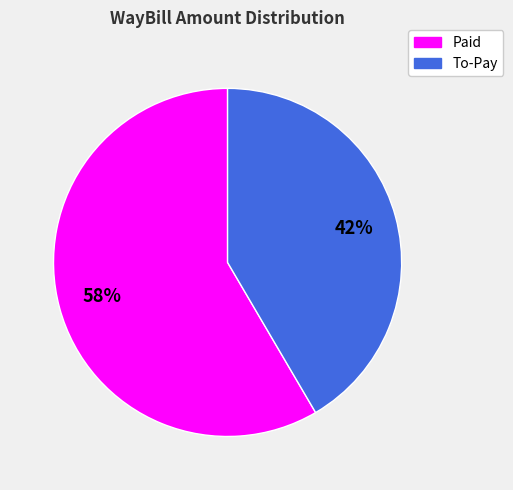

To the nearest percent, what is the average slice percentage?

50%